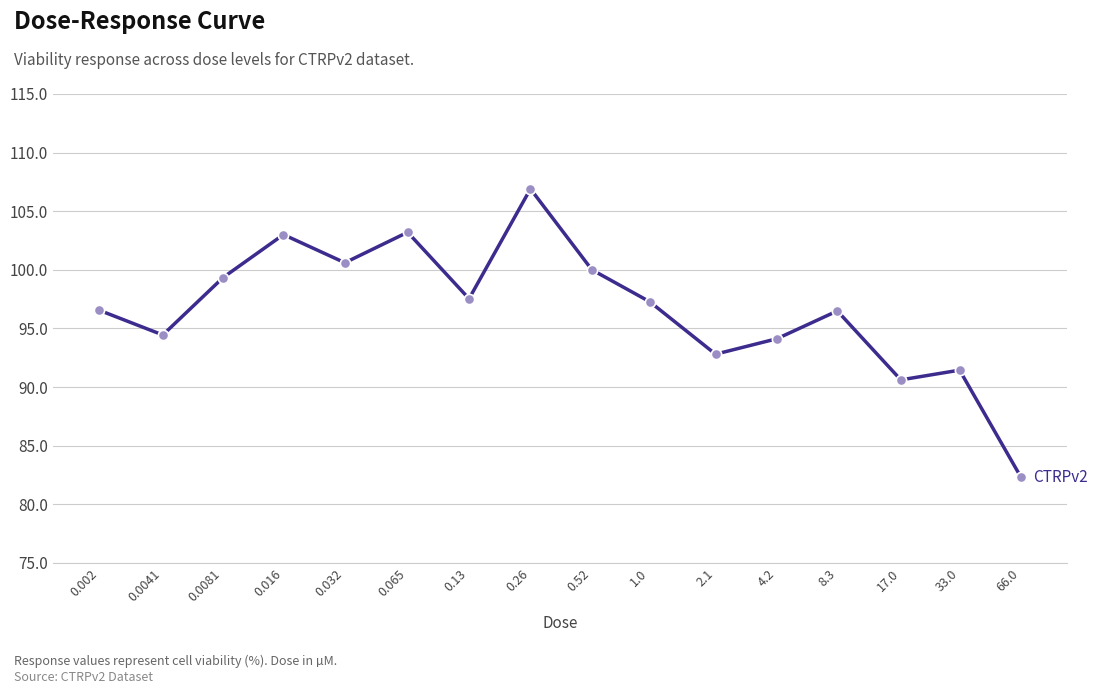

What is the difference between the maximum and minimum values?

24.6